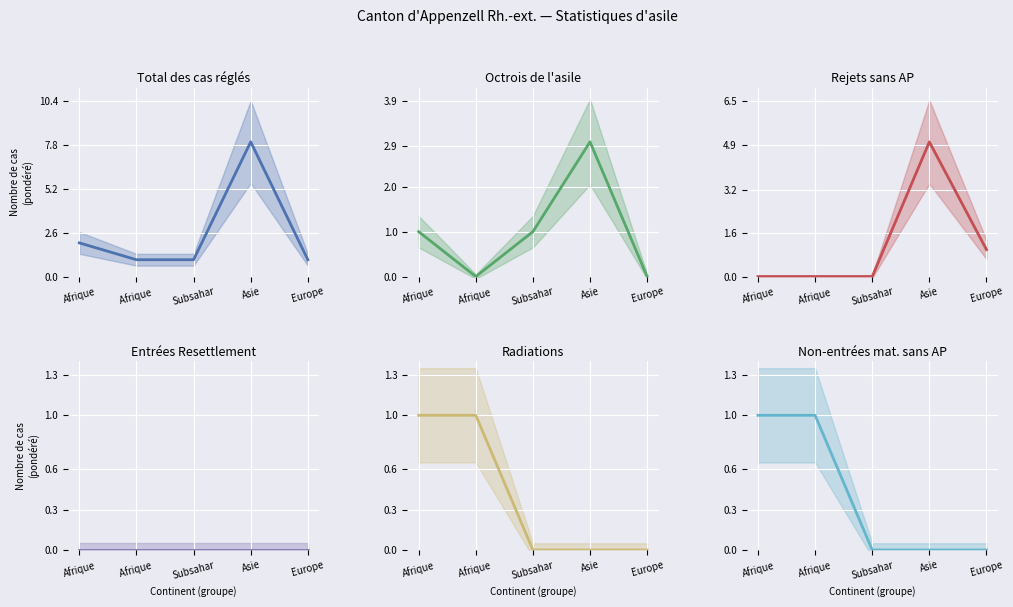

What is the total value across all series at Asie?

16